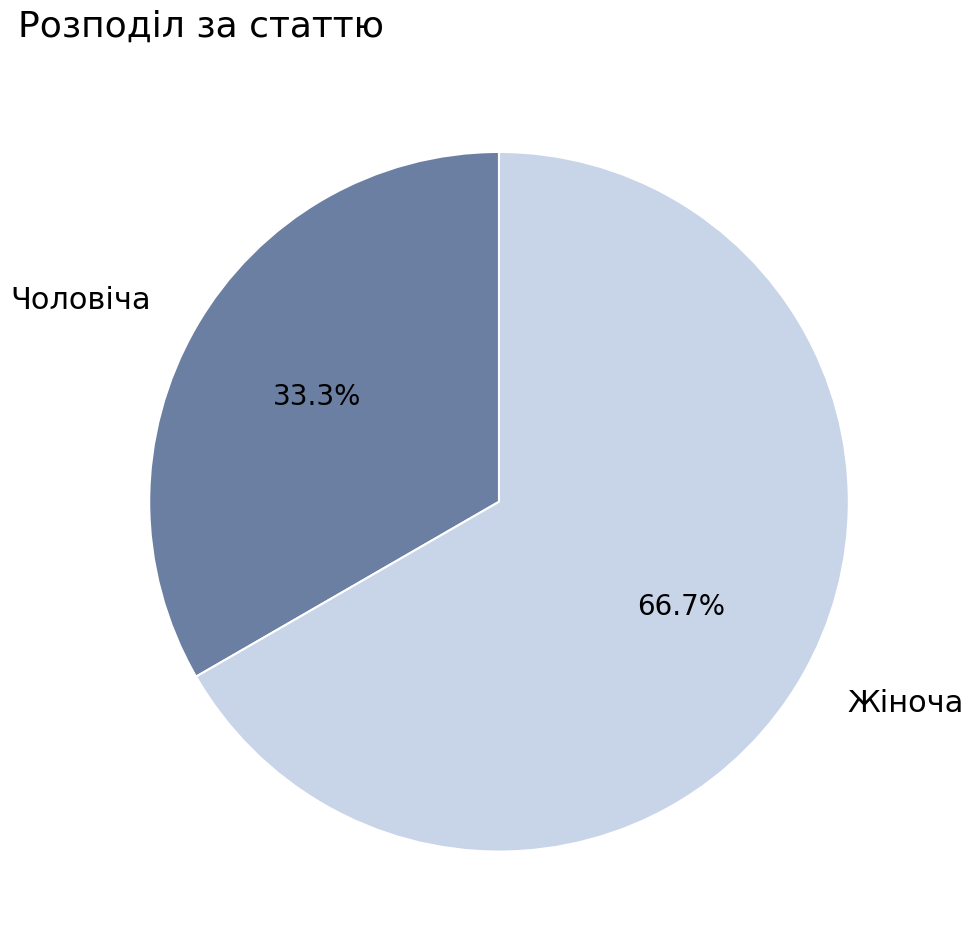

Combined, what portion of the pie is Жіноча and Чоловіча?

100.0%